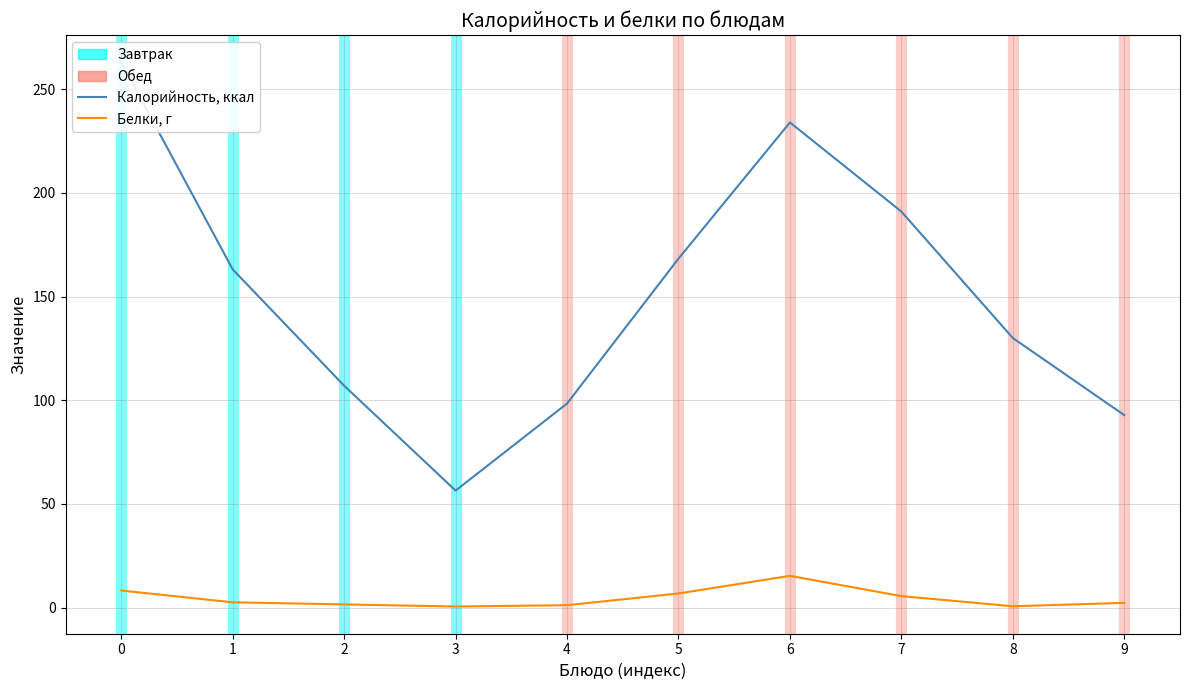

What is the difference between the highest and lowest values at 7?

185.5